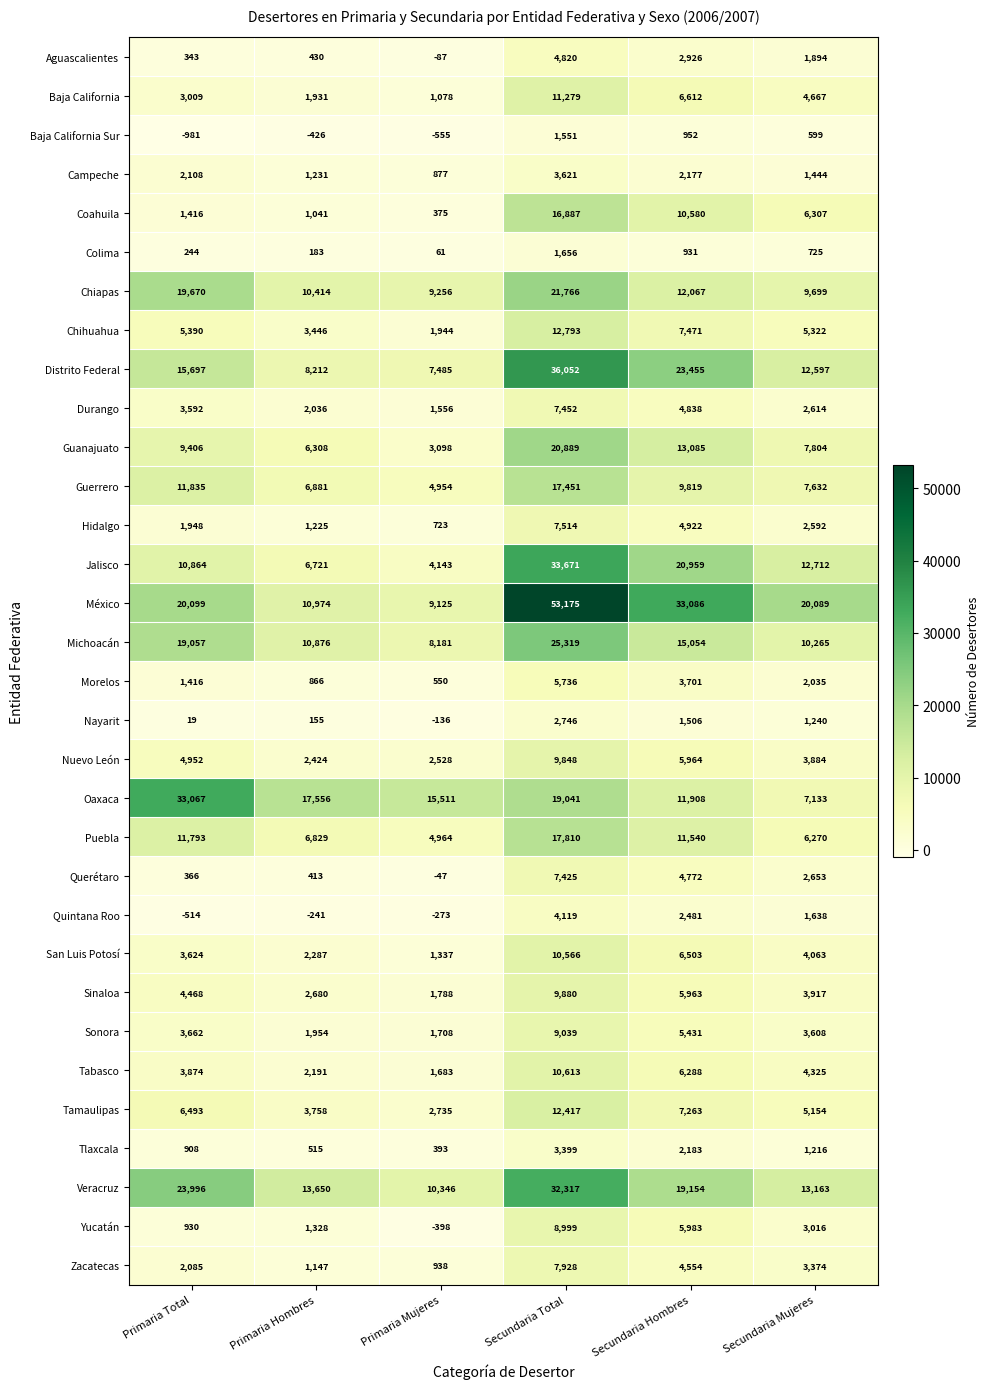

At which category is the sum across all series the highest?

Secundaria Total